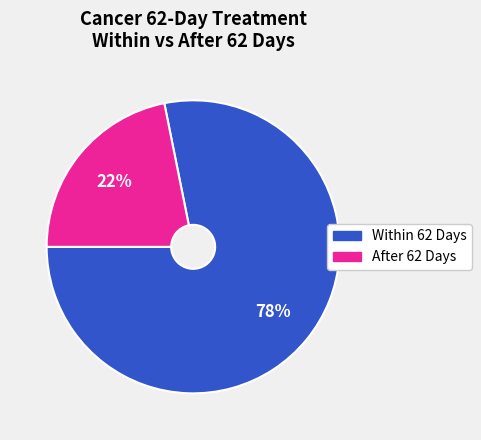

True or false: Within 62 Days accounts for 66% of the total.

False